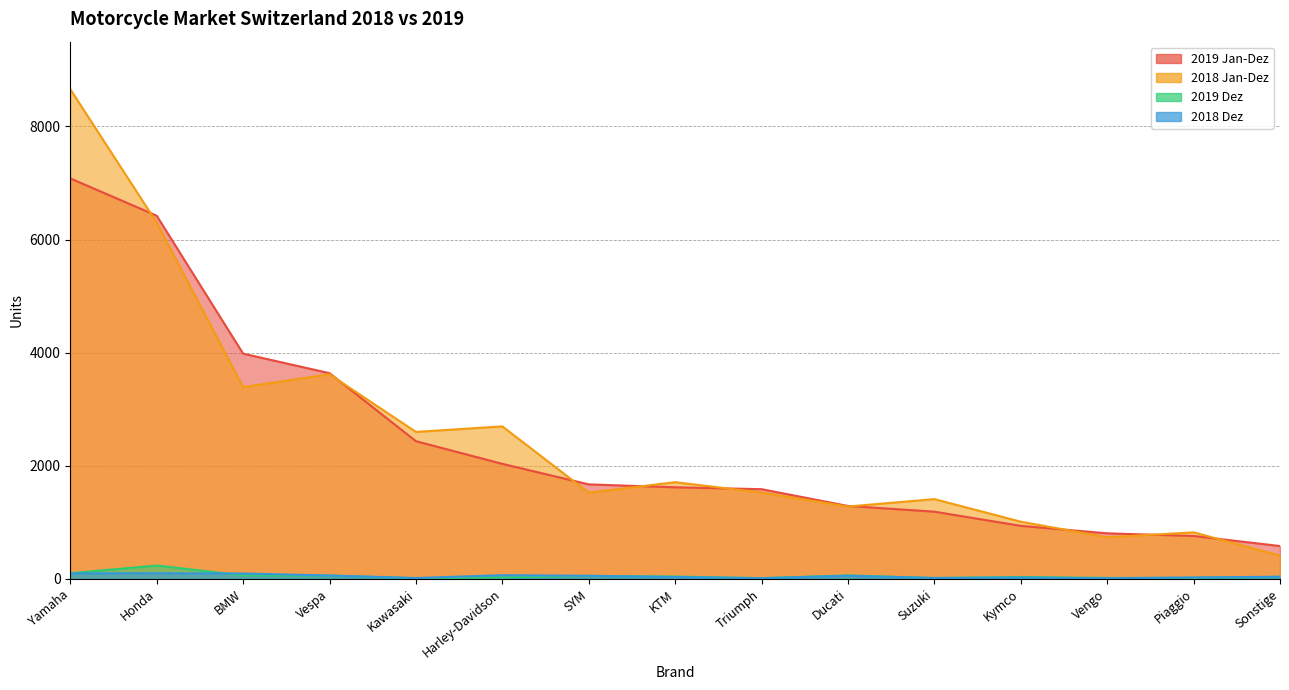

How many data points in 2019 Jan-Dez are less than 1616?

7